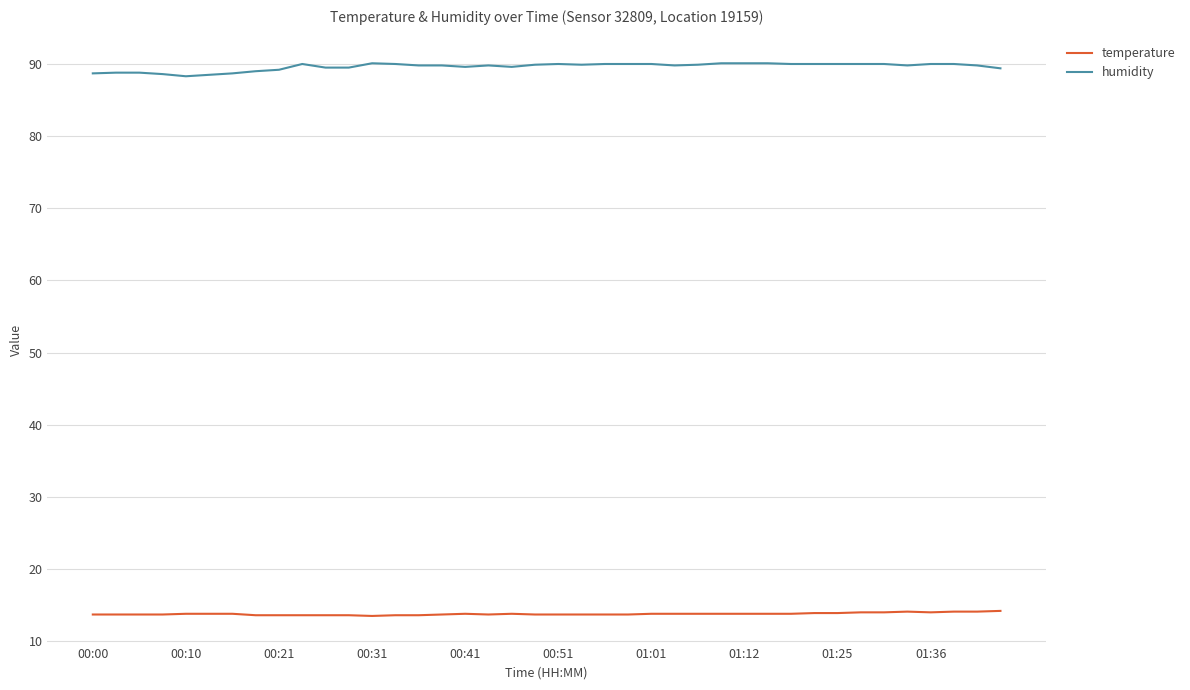

True or false: humidity and temperature cross at least once.

False